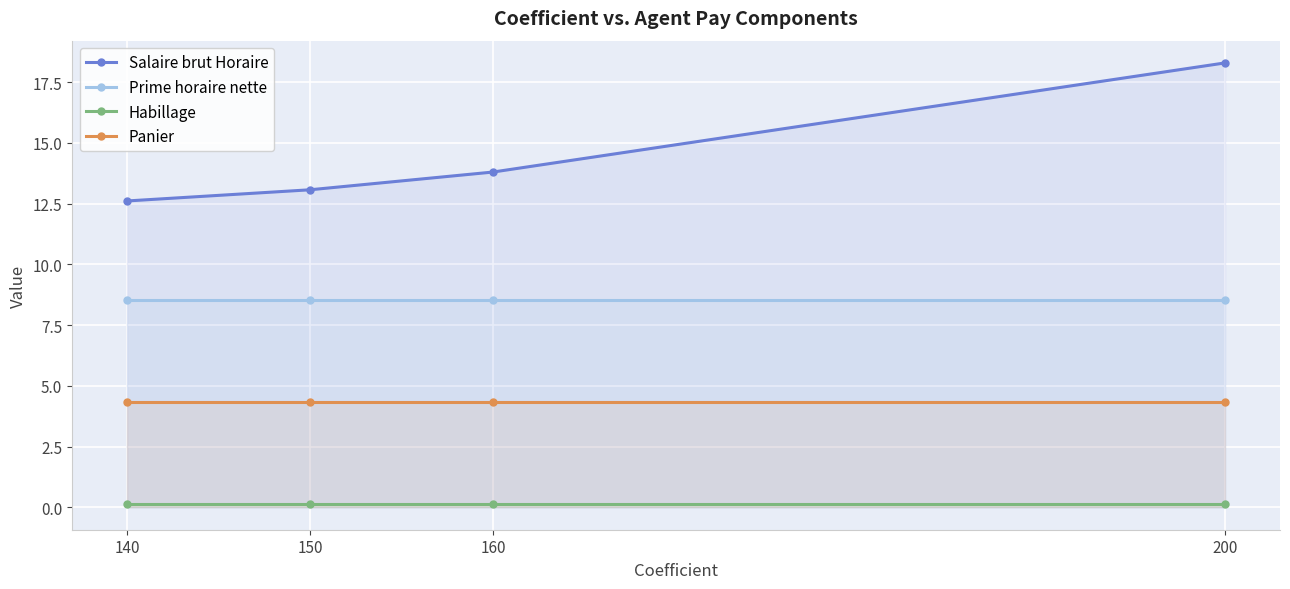

Which series has the largest range (max minus min)?

Salaire brut Horaire